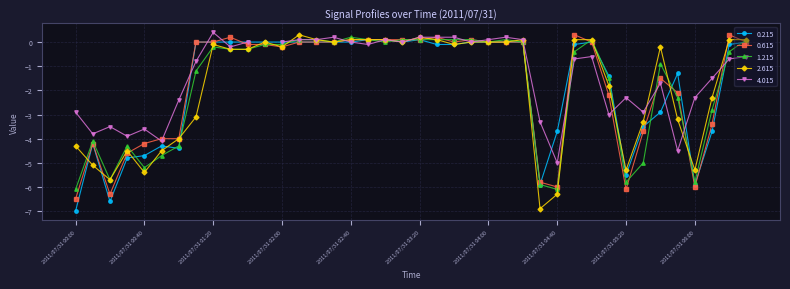

True or false: 2.615 has more than 0 interior local peaks.

True